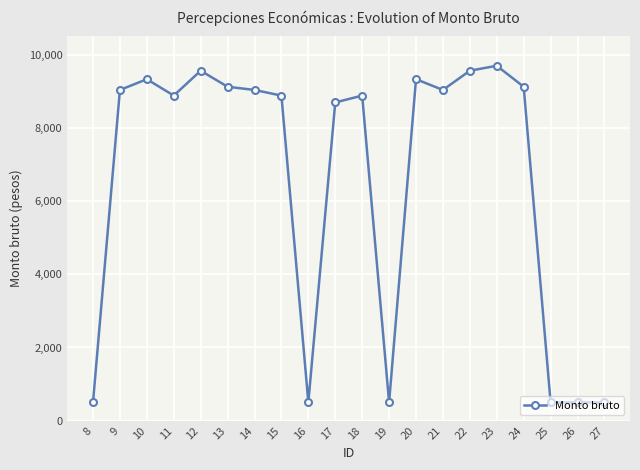

What is the difference between the values at 21 and 19?

8537